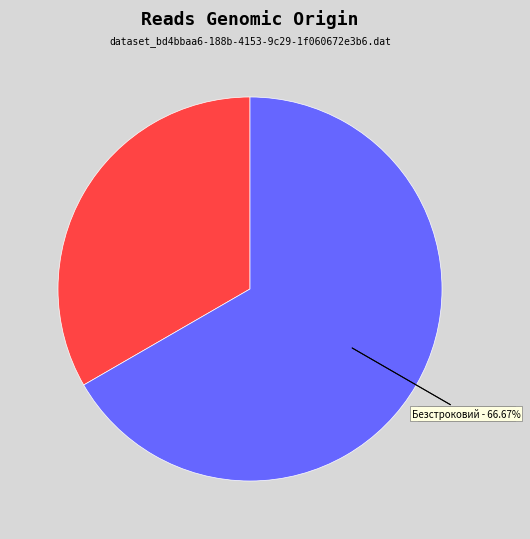

How much of the chart is everything except Строковий?

66.7%